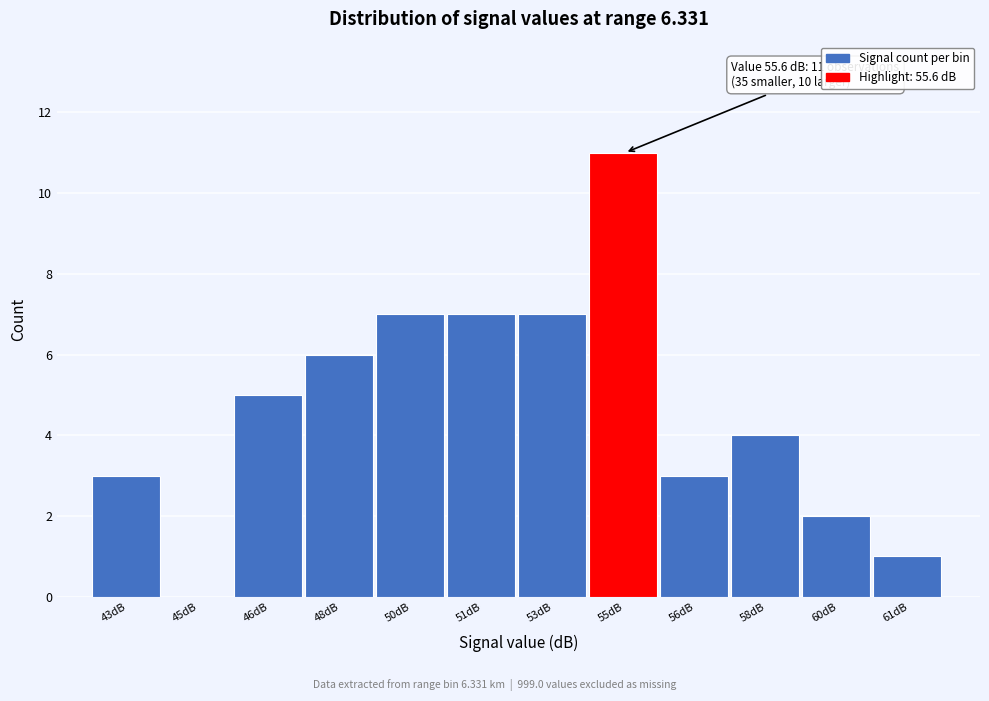

Reading left to right, extract all data points from this chart.

43dB=3	45dB=0	46dB=5	48dB=6	50dB=7	51dB=7	53dB=7	55dB=11	56dB=3	58dB=4	60dB=2	61dB=1